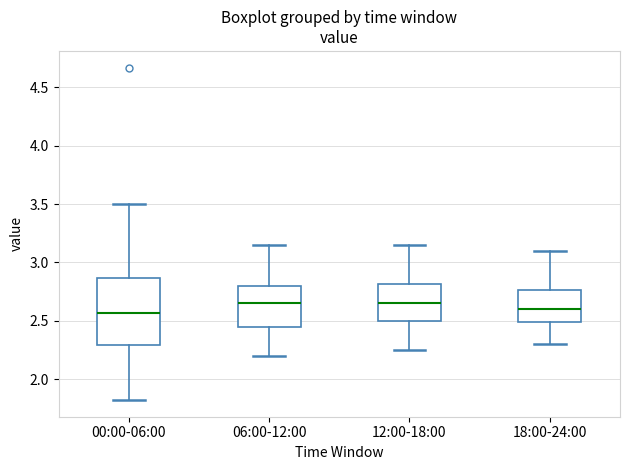

Comparing the boxes themselves (not the whiskers), which one is the tallest?

00:00-06:00